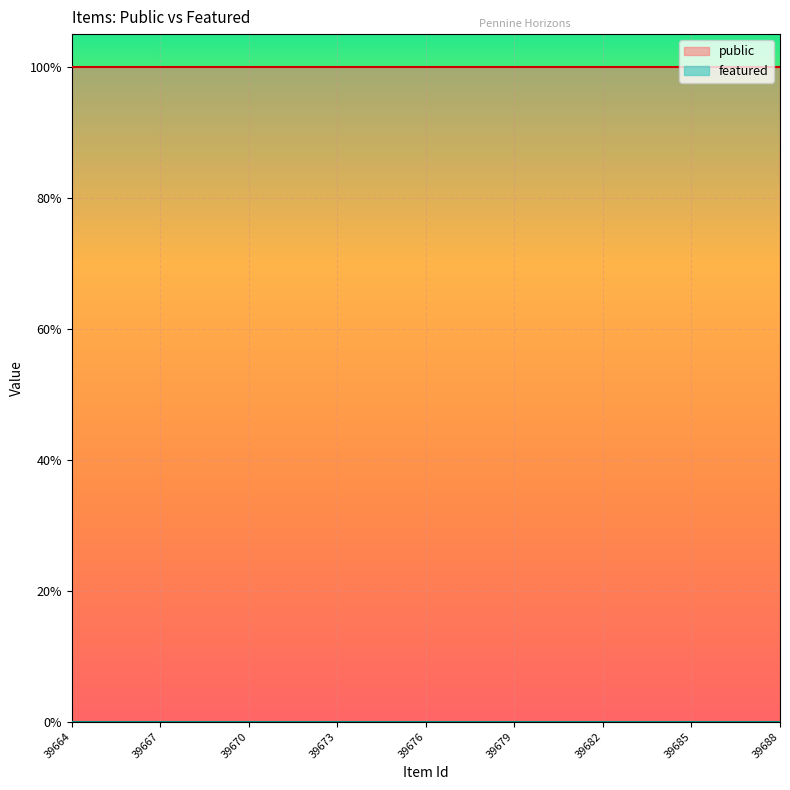

List the series in order of their overall mean, lowest first.

featured, public